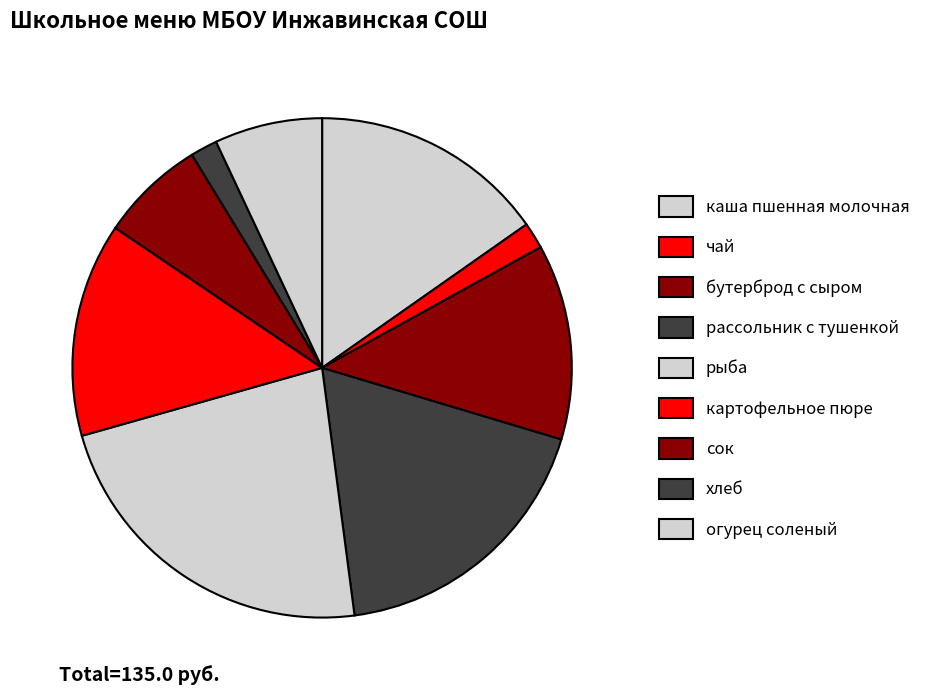

How many slices are in this pie chart?

9